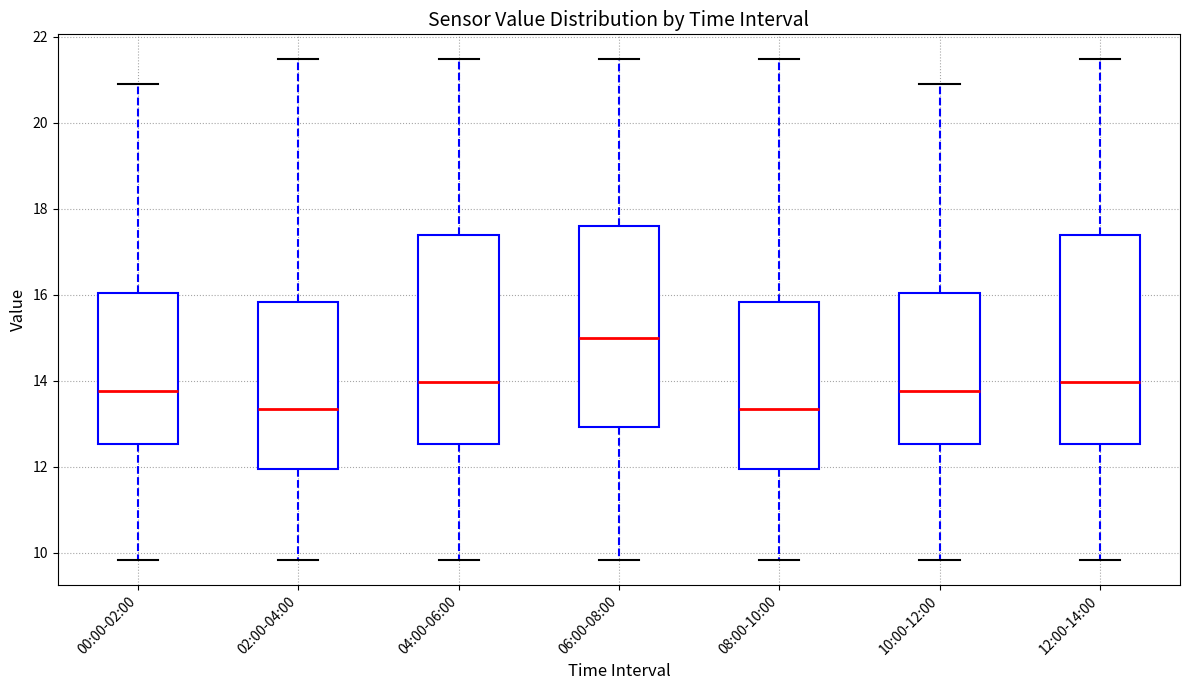

Reading left to right, transcribe this box plot: for each box, give where its median line is, the range the box spans, and where its two whiskers end, as read against the y-axis. The values are not printed on the chart, so give them approximately, as read against the axis.

00:00-02:00: median 13.8, box 12.6 to 16.0, whiskers 9.8 to 21.0
02:00-04:00: median 13.4, box 12.0 to 15.8, whiskers 9.8 to 21.4
04:00-06:00: median 14.0, box 12.6 to 17.4, whiskers 9.8 to 21.4
06:00-08:00: median 15.0, box 13.0 to 17.6, whiskers 9.8 to 21.4
08:00-10:00: median 13.4, box 12.0 to 15.8, whiskers 9.8 to 21.4
10:00-12:00: median 13.8, box 12.6 to 16.0, whiskers 9.8 to 21.0
12:00-14:00: median 14.0, box 12.6 to 17.4, whiskers 9.8 to 21.4